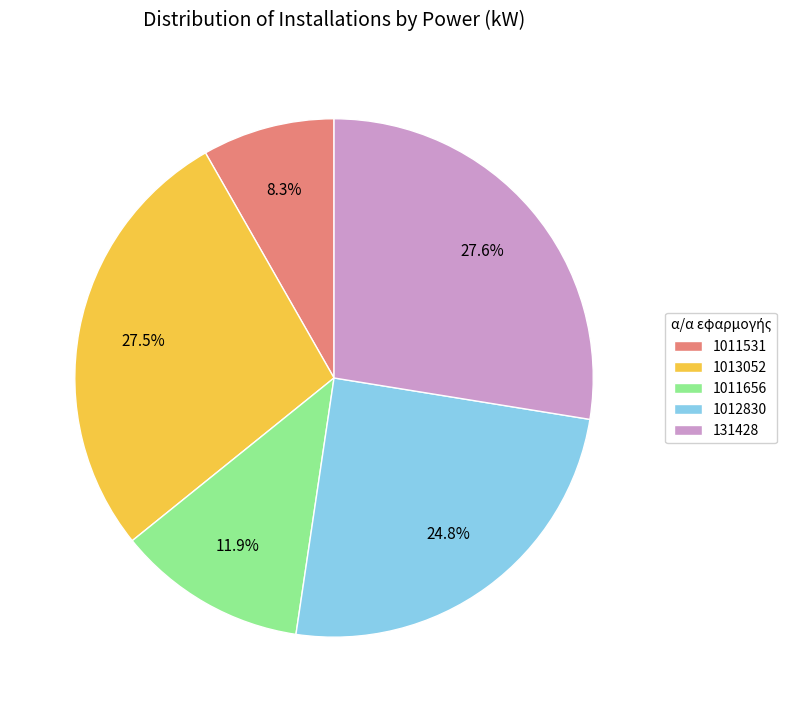

What is the ratio of the value at 1012830 to the value at 1013052?

0.9